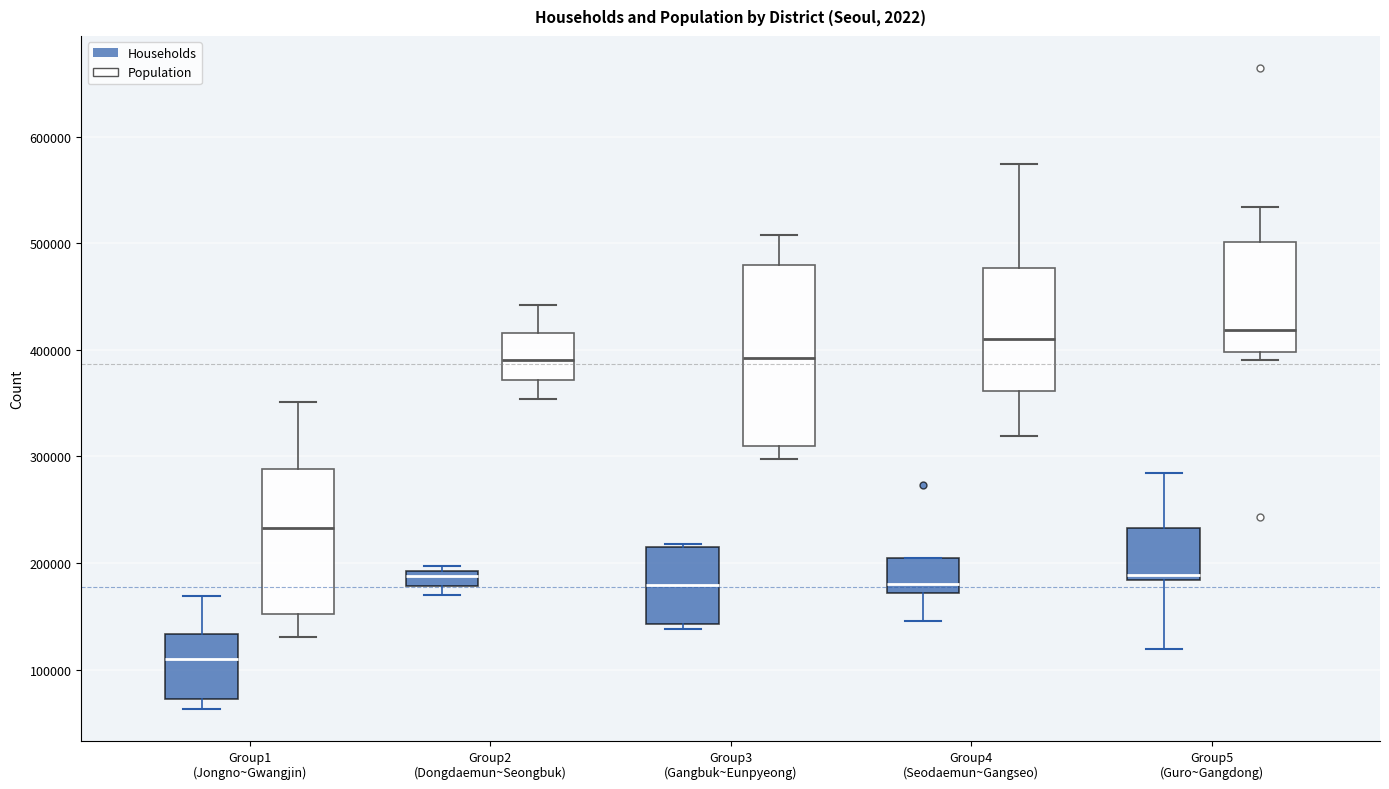

Where is the lower edge of the box for Group1 (Jongno~Gwangjin) (Households) on the y-axis? The values are not printed on the chart, so give them approximately, as read against the axis.

70000